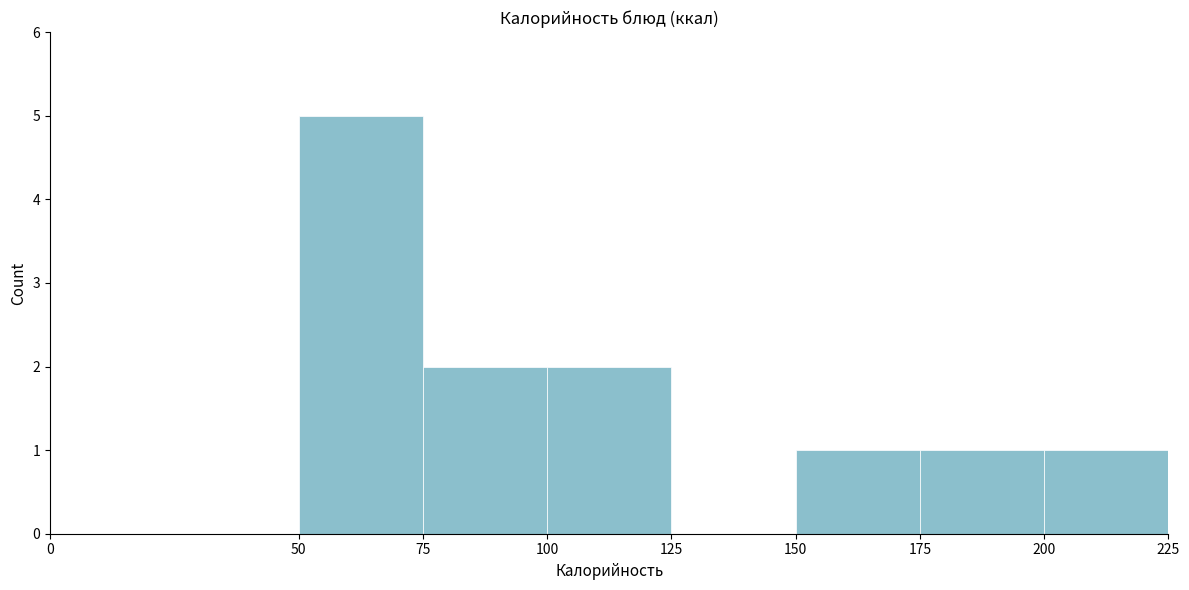

Reading left to right, list every bar in this chart as the range it spans on the x-axis followed by its height. The values are not printed on the chart, so give them approximately, as read against the axis.

0 to 50: 0
50 to 75: 5
75 to 100: 2
100 to 125: 2
125 to 150: 0
150 to 175: 1
175 to 200: 1
200 to 225: 1